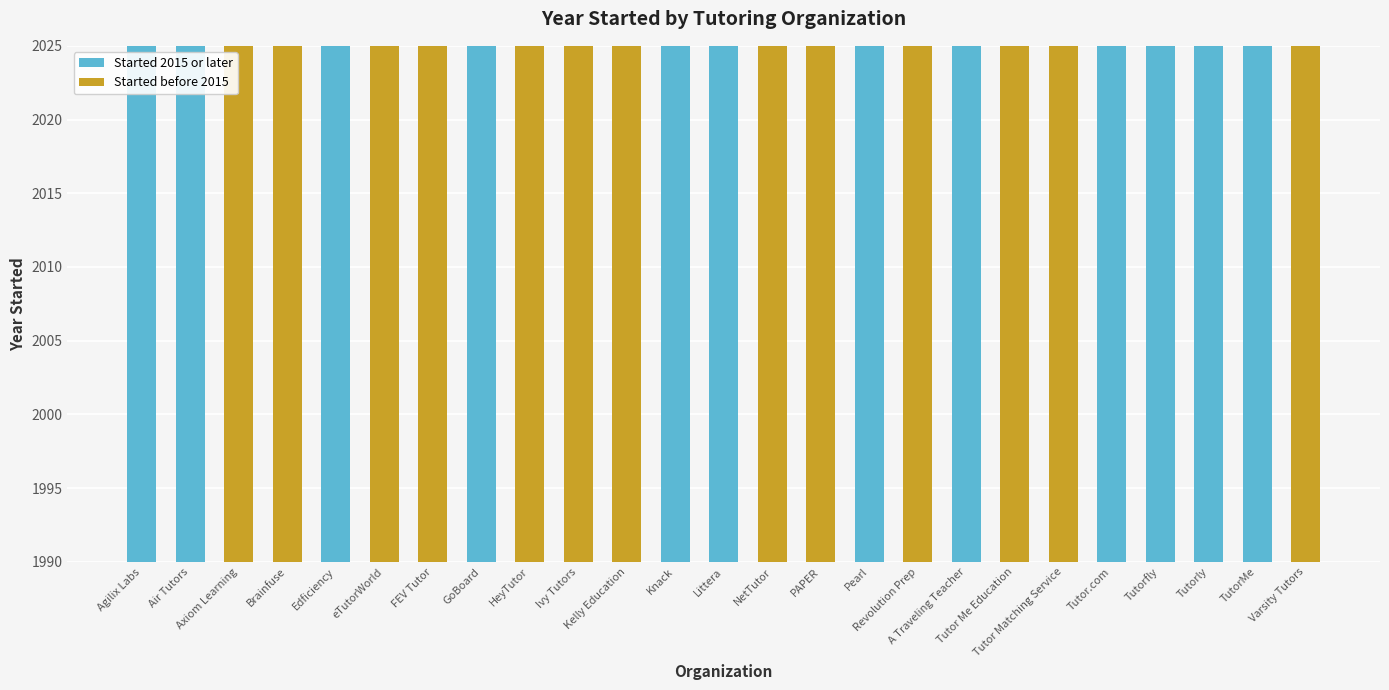

Which has a higher value, Agilix Labs or Brainfuse?

Agilix Labs